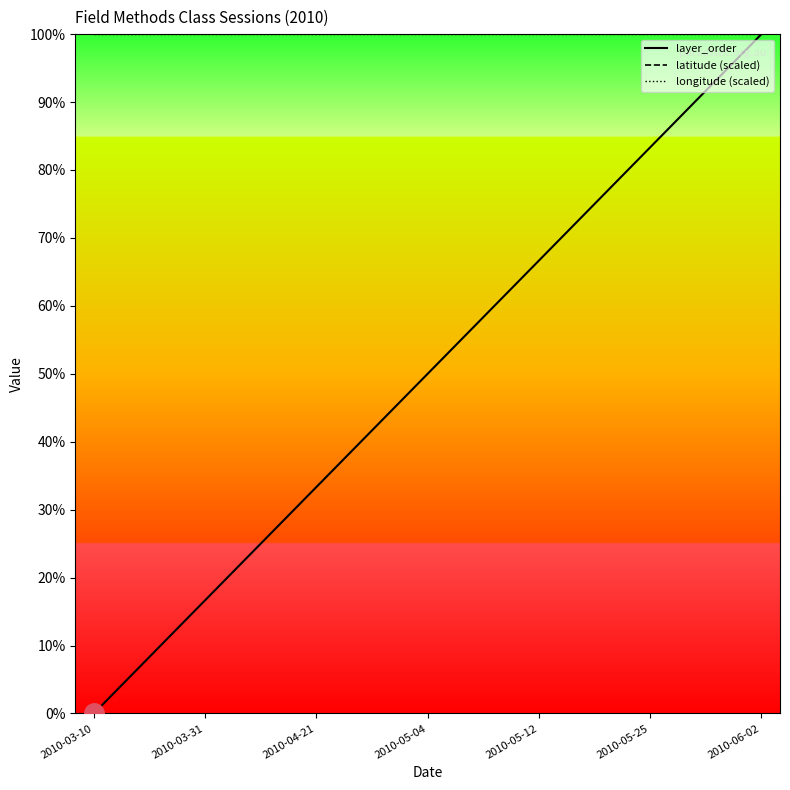

Which series has the widest spread of values?

layer_order